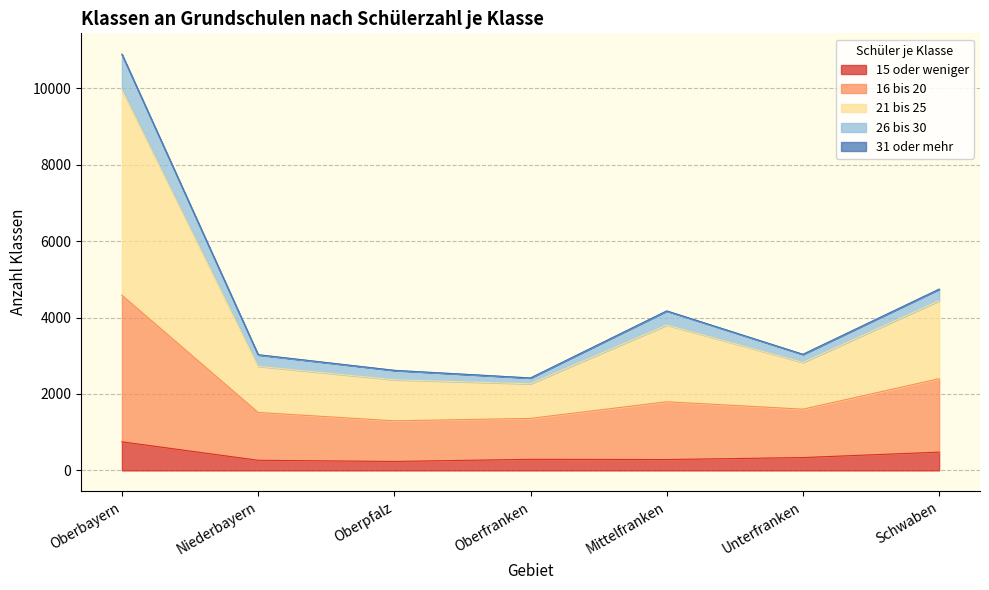

At which category is the sum across all series the highest?

Oberbayern